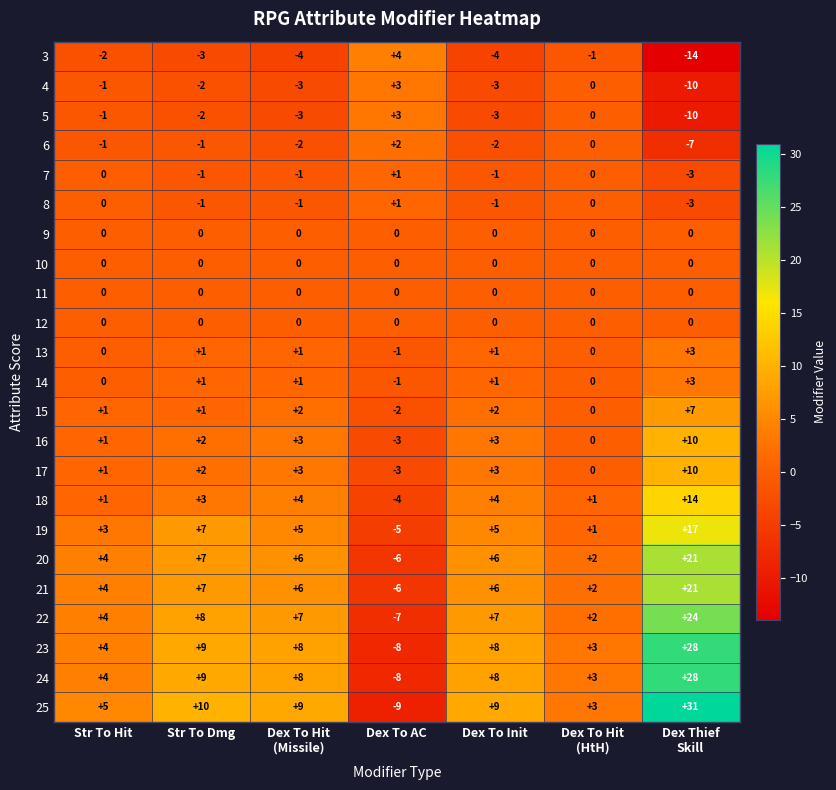

How many categories are shown in the chart?

7